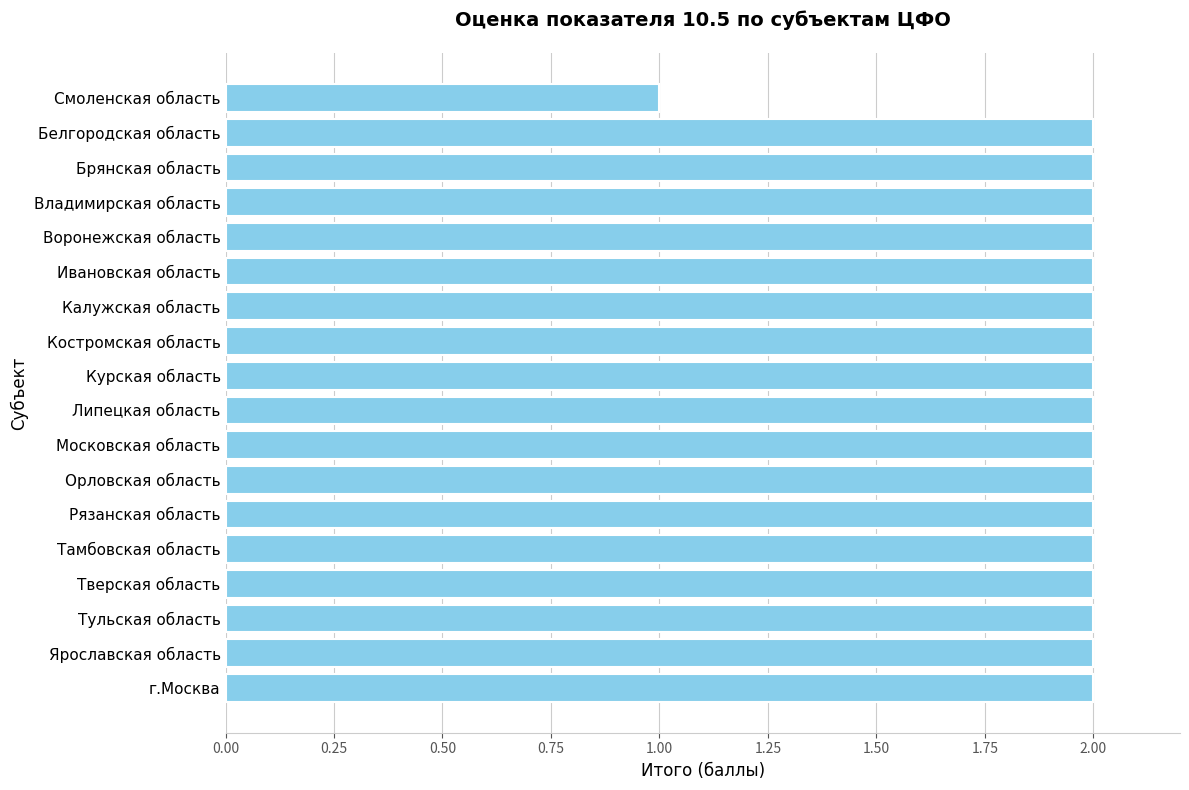

How many categories are shown in the chart?

18